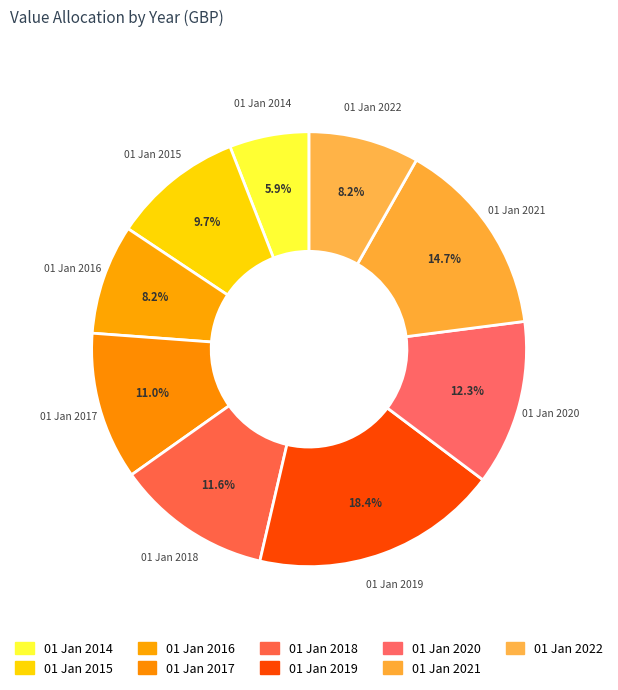

What is the largest slice in the pie chart?

01 Jan 2019